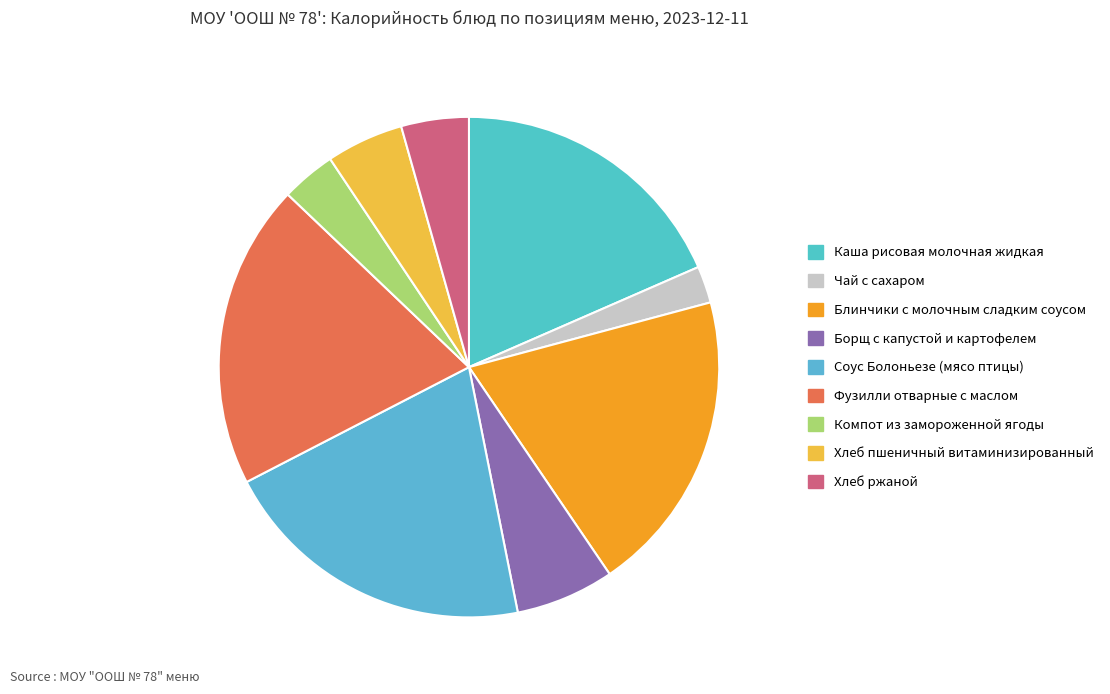

How many slices are in this pie chart?

9